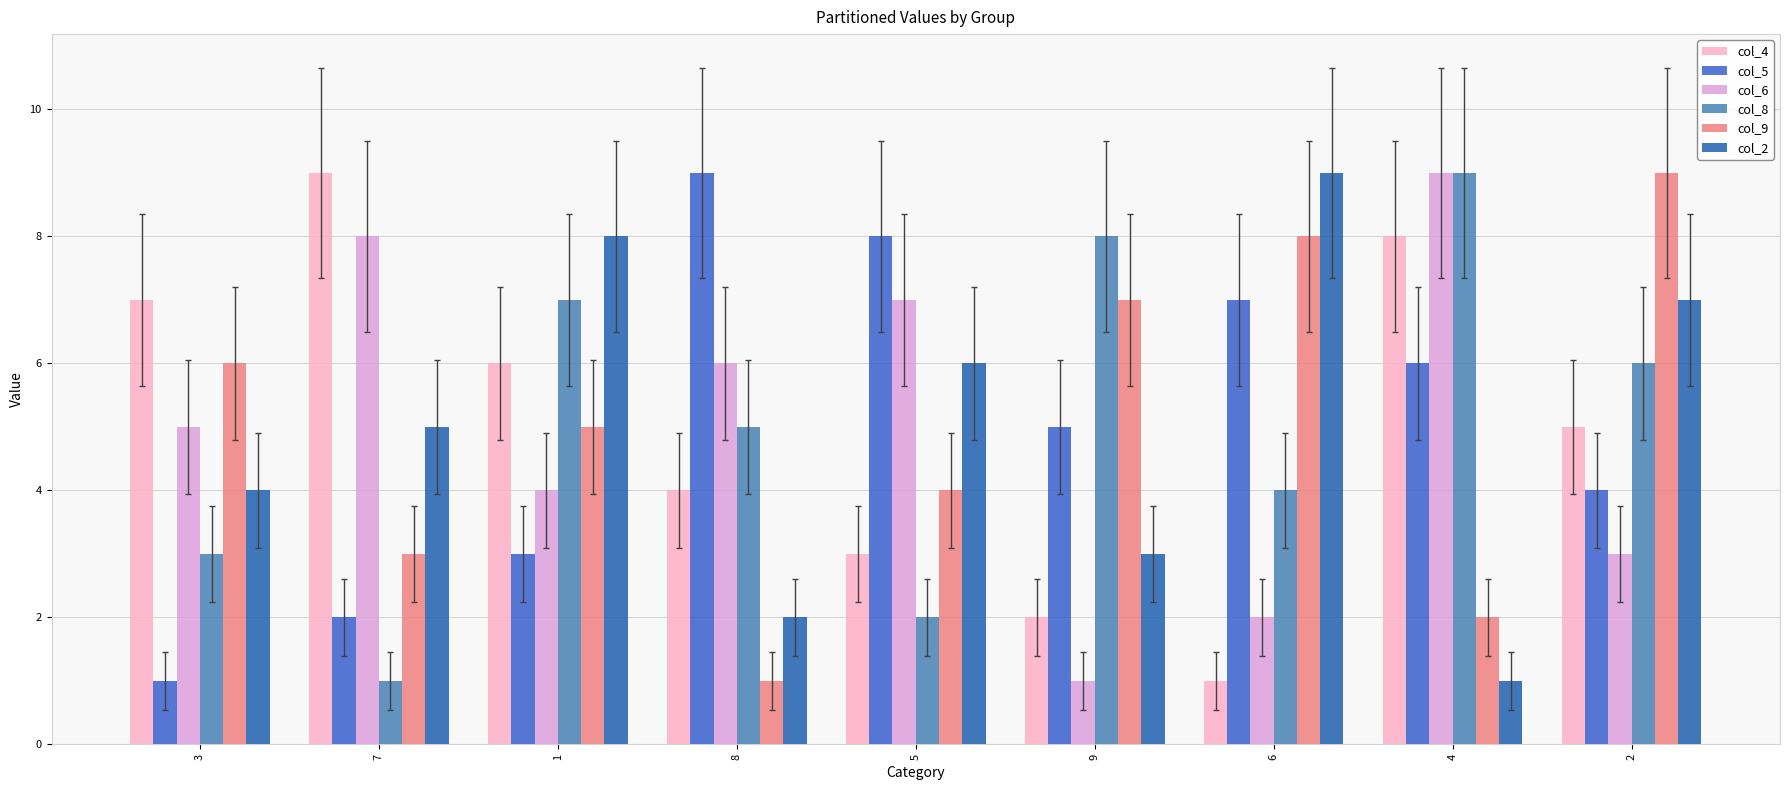

What is the value of the col_4 bar at the 5th from the left?

3